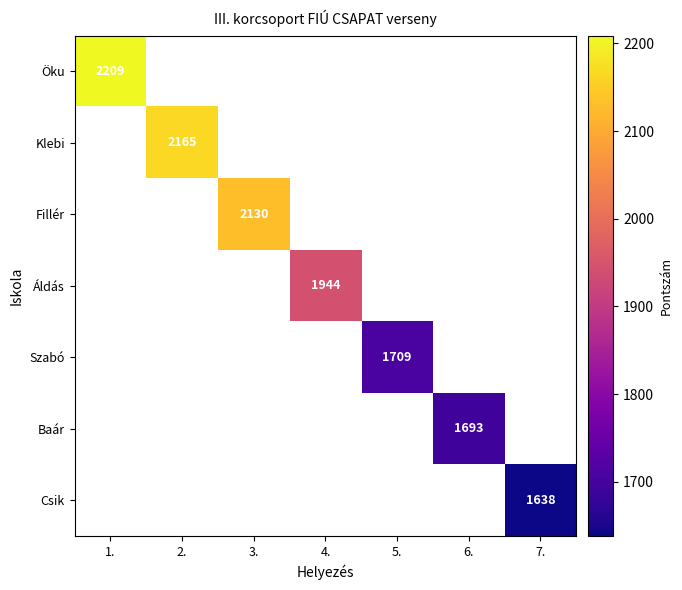

Is it true that Fillér equals 800 at 3.?

False